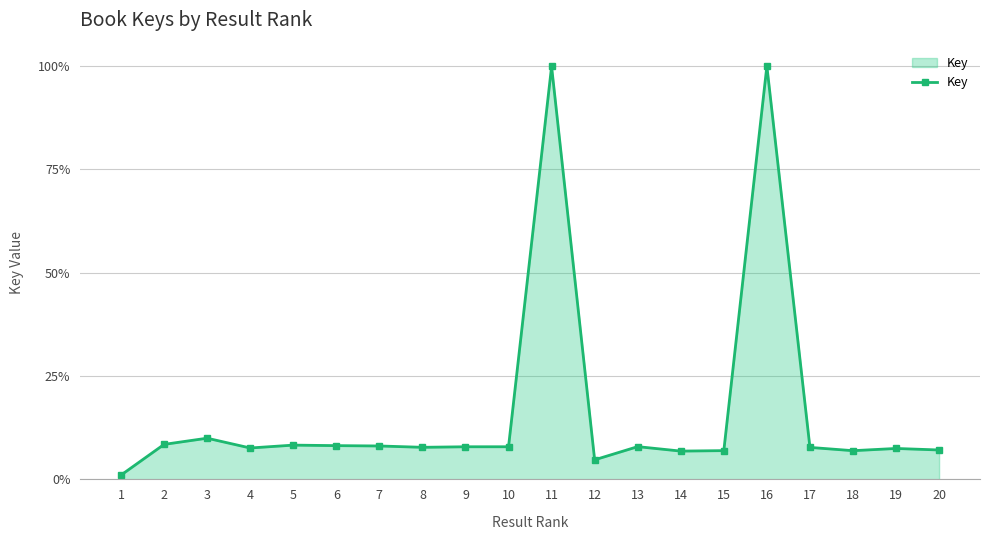

Does the chart have visible grid lines?

Yes